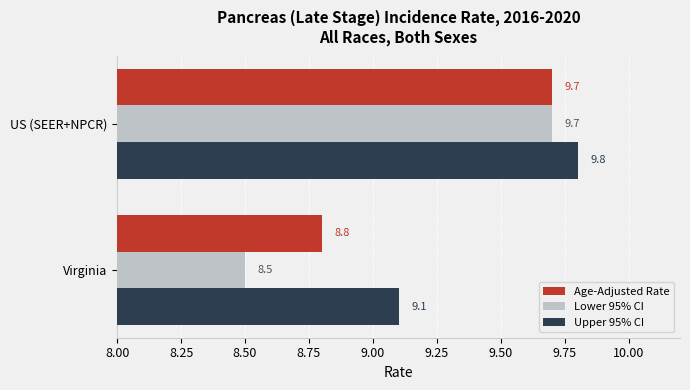

Which label corresponds to the smallest value in the chart?

Virginia